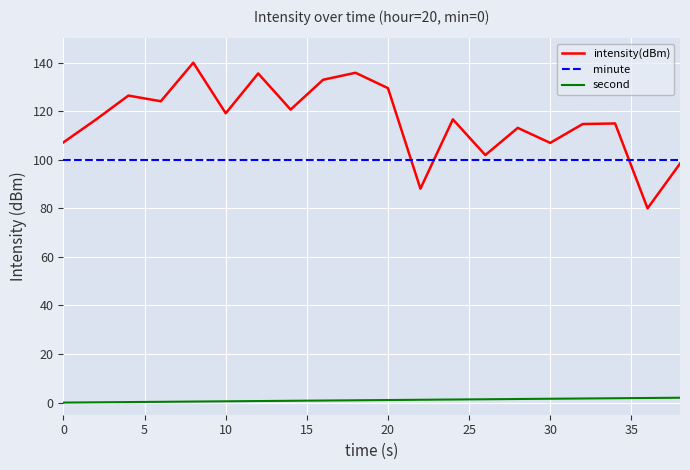

True or false: second and intensity(dBm) intersect in this chart.

False